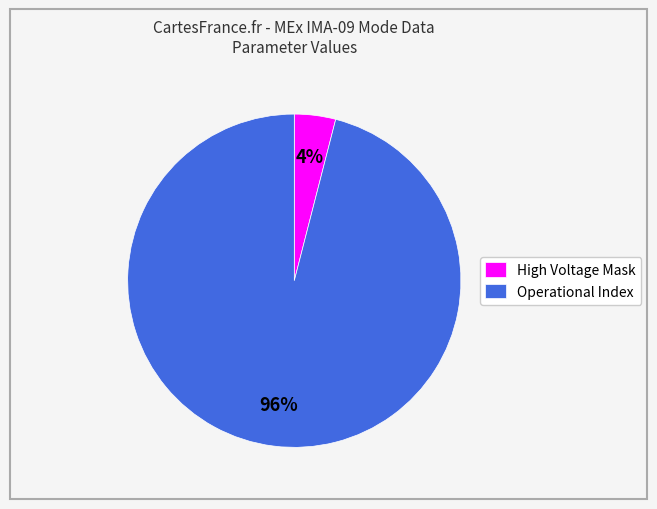

Count the number of slices in the pie.

2